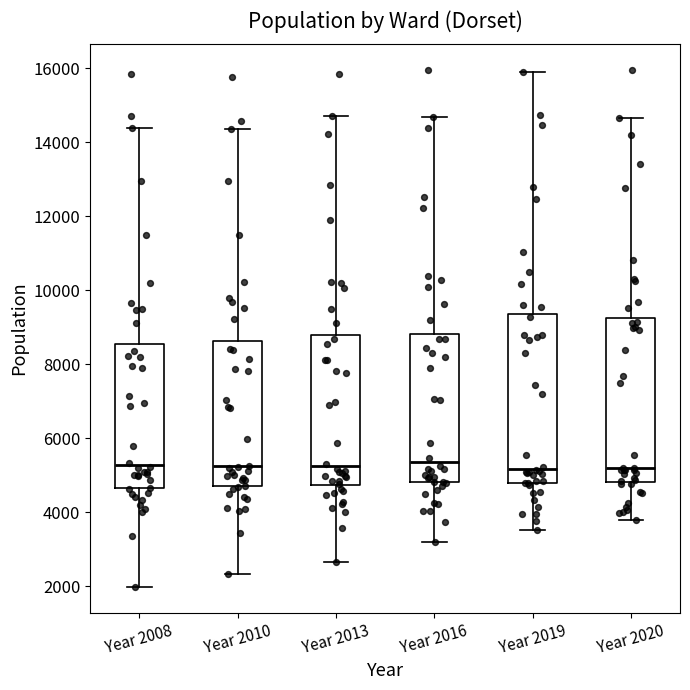

Reading left to right, transcribe this box plot: for each box, give where its median line is, the range the box spans, and where its two whiskers end, as read against the y-axis. The values are not printed on the chart, so give them approximately, as read against the axis.

Year 2008: median 5200, box 4600 to 8600, whiskers 2000 to 14400
Year 2010: median 5200, box 4800 to 8600, whiskers 2400 to 14400
Year 2013: median 5200, box 4800 to 8800, whiskers 2600 to 14800
Year 2016: median 5400, box 4800 to 8800, whiskers 3200 to 14600
Year 2019: median 5200, box 4800 to 9400, whiskers 3600 to 15800
Year 2020: median 5200, box 4800 to 9200, whiskers 3800 to 14600